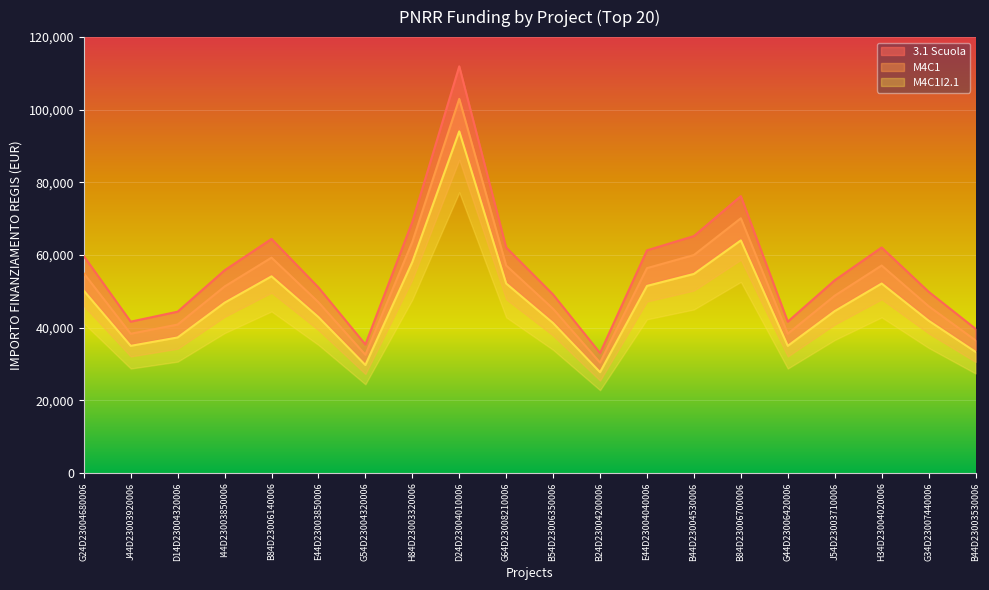

What is the difference between the second highest and minimum values in the M4C1 series?

36295.1